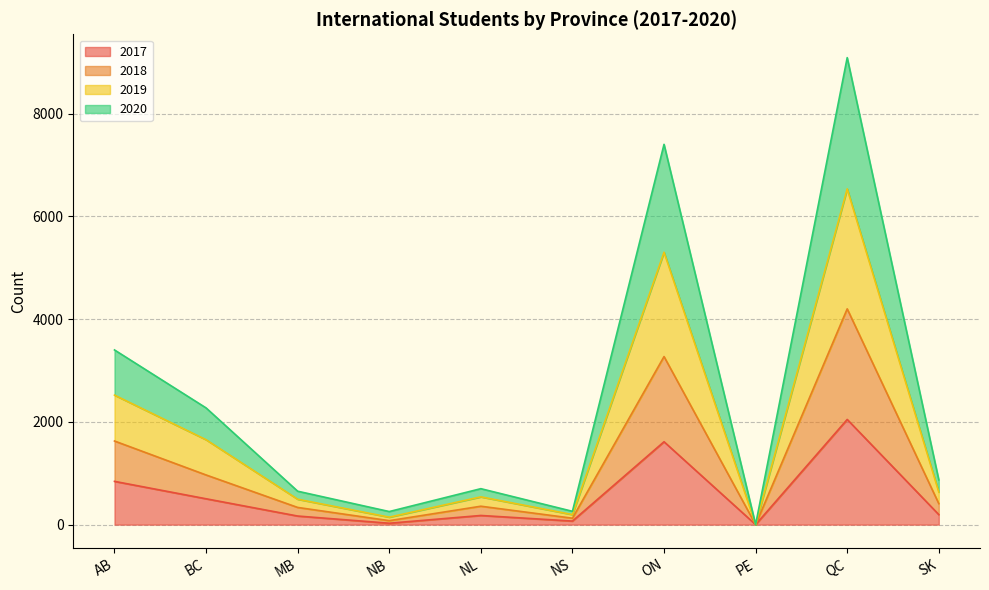

What is the maximum value for 2017?

2047.0